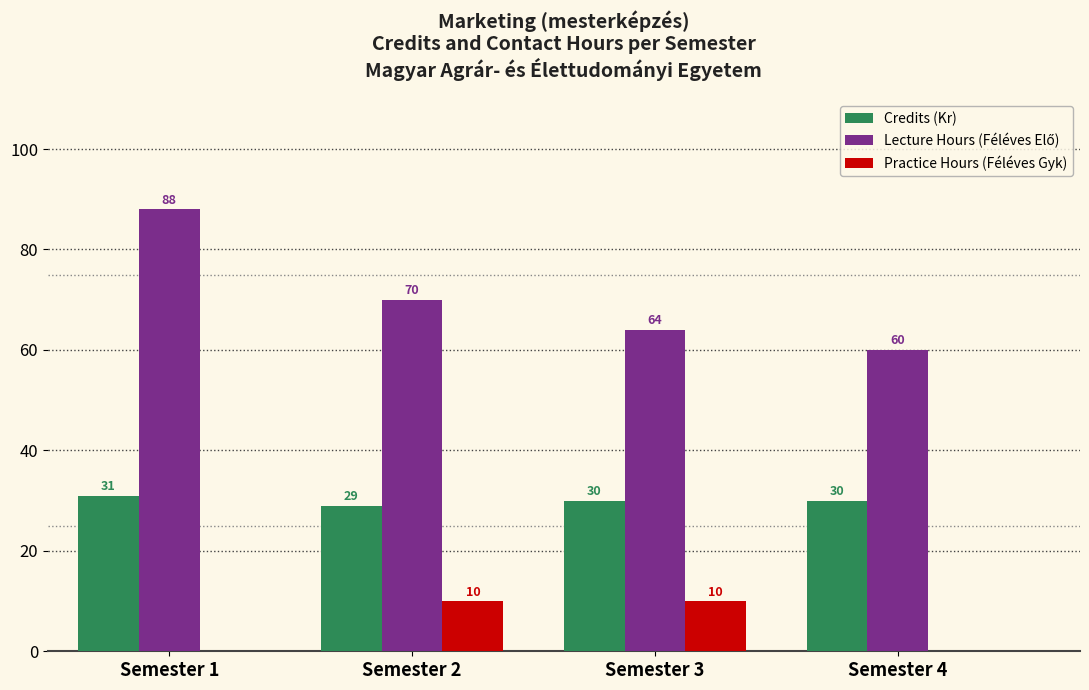

How many series are shown in this chart?

3